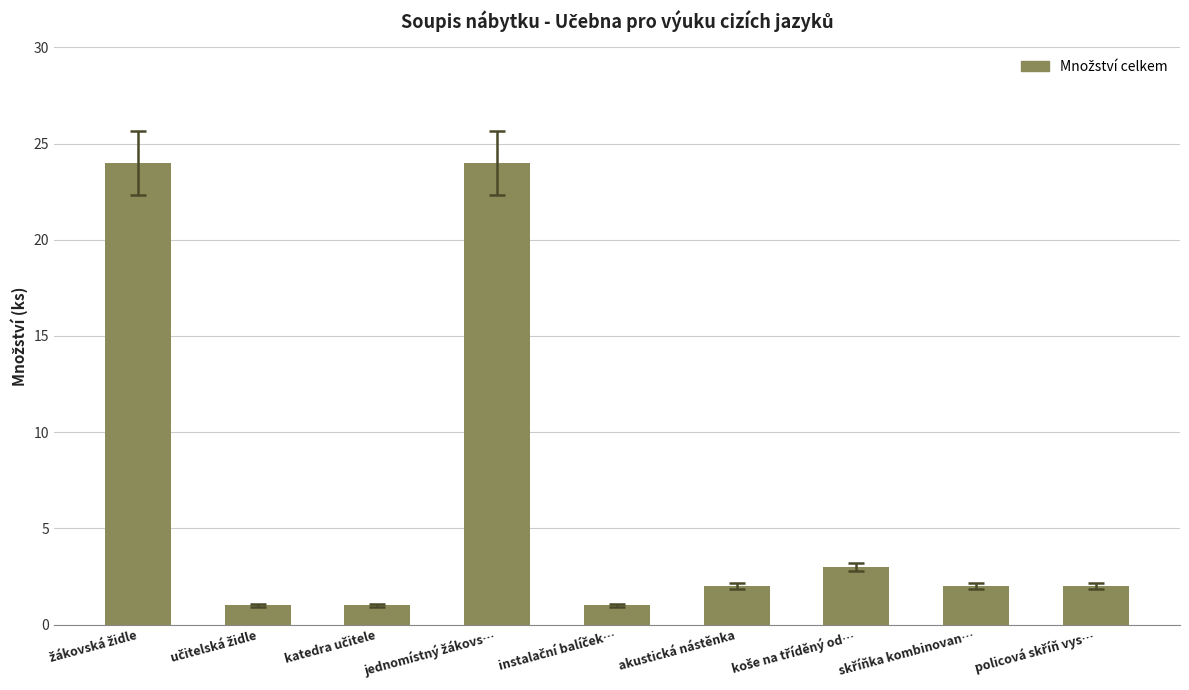

What is the value of the 7th bar from the left?

3